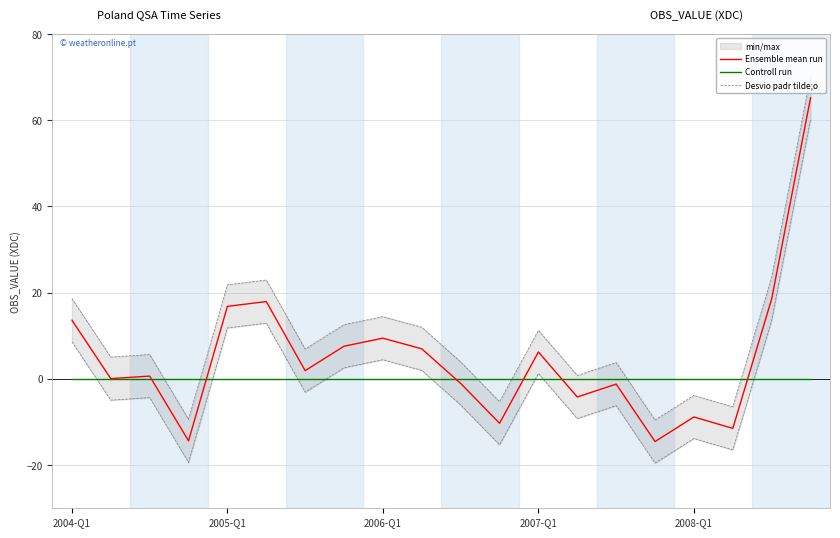

List the series in order of their overall mean, highest first.

Desvio padr tilde;o, Ensemble mean run, Controll run